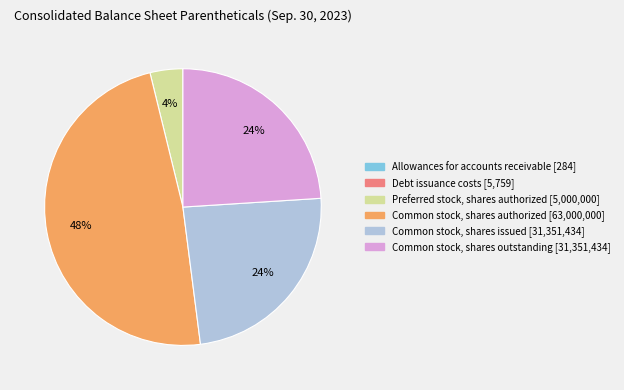

What is the largest slice in the pie chart?

Common stock, shares authorized